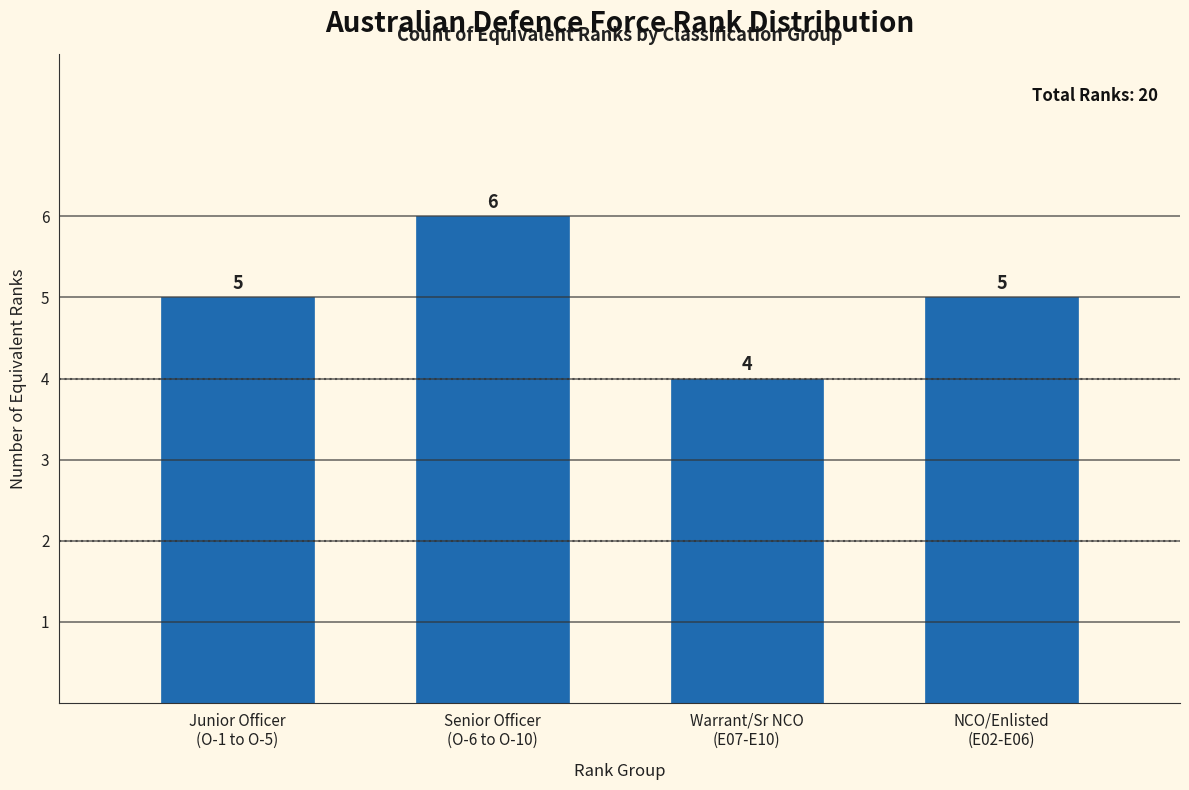

Reading left to right, what are all the values shown in this chart?

5	6	4	5